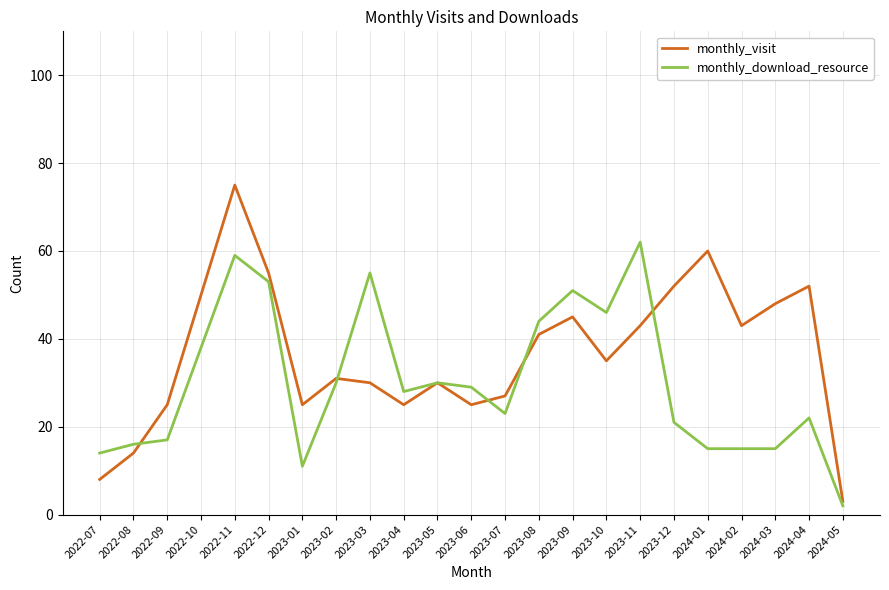

At which label is monthly_visit closest to 39?

2023-08